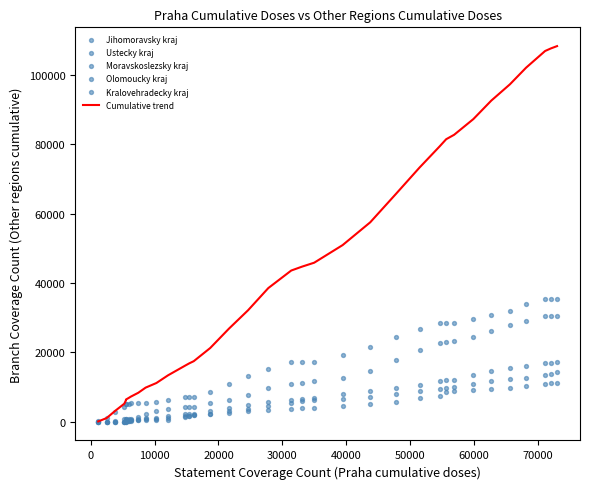

Which series has the largest total across all categories?

Cumulative trend